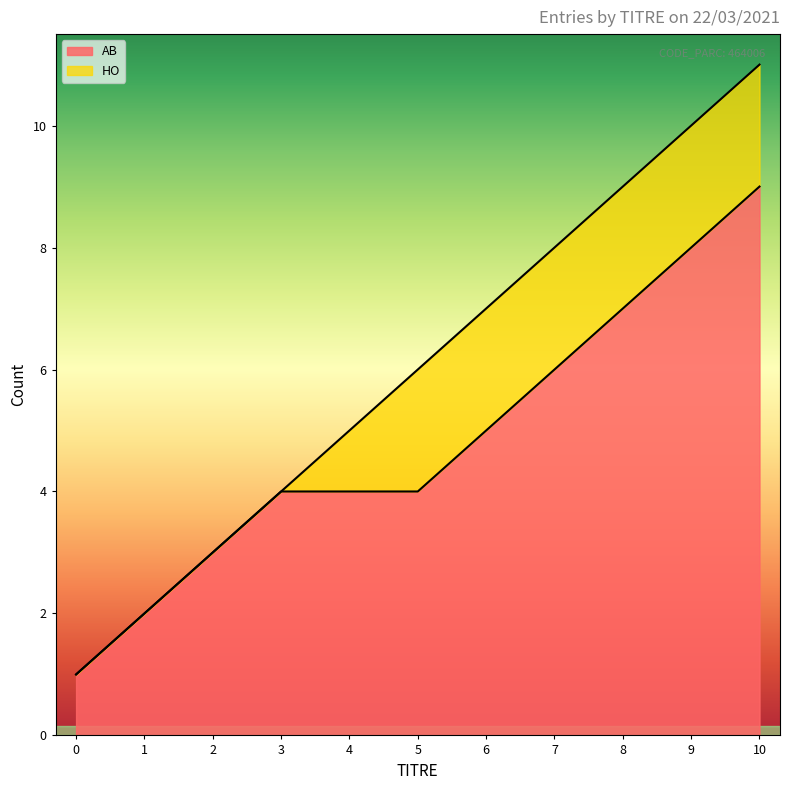

True or false: CATEGORIE_AB has more than 0 points higher than both neighbors.

False